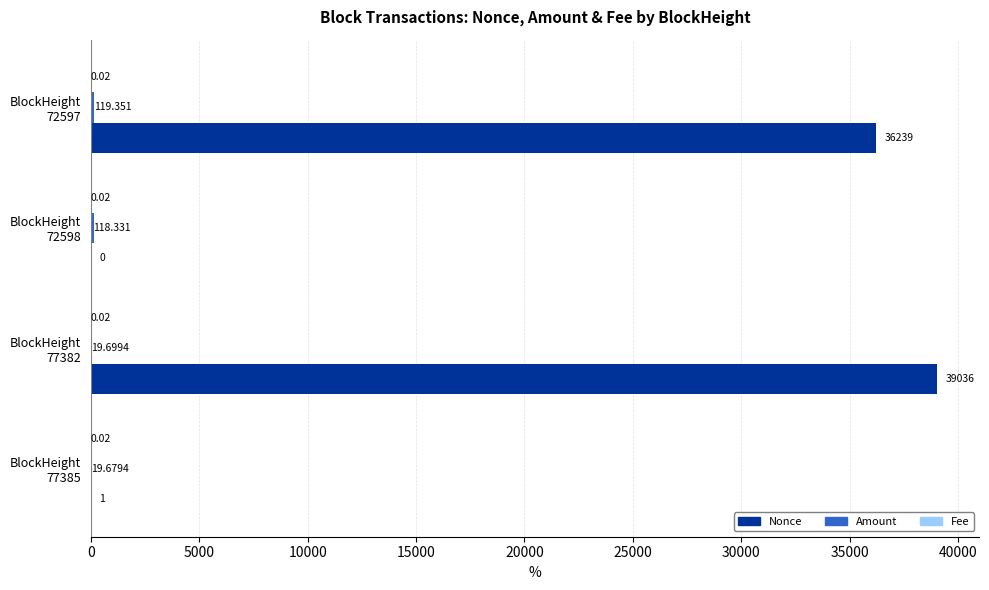

Which series has the largest total across all categories?

Nonce